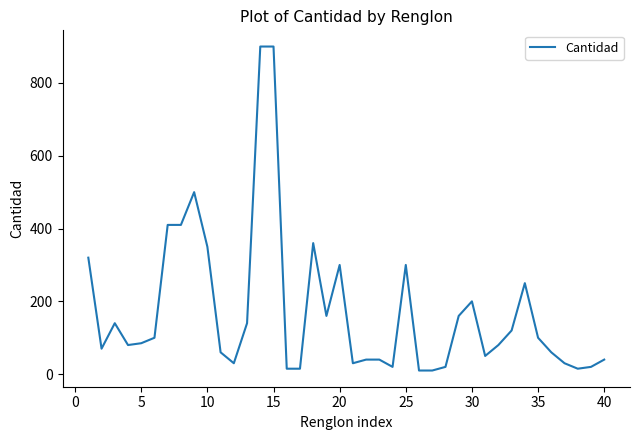

What is the maximum value shown in the chart?

900